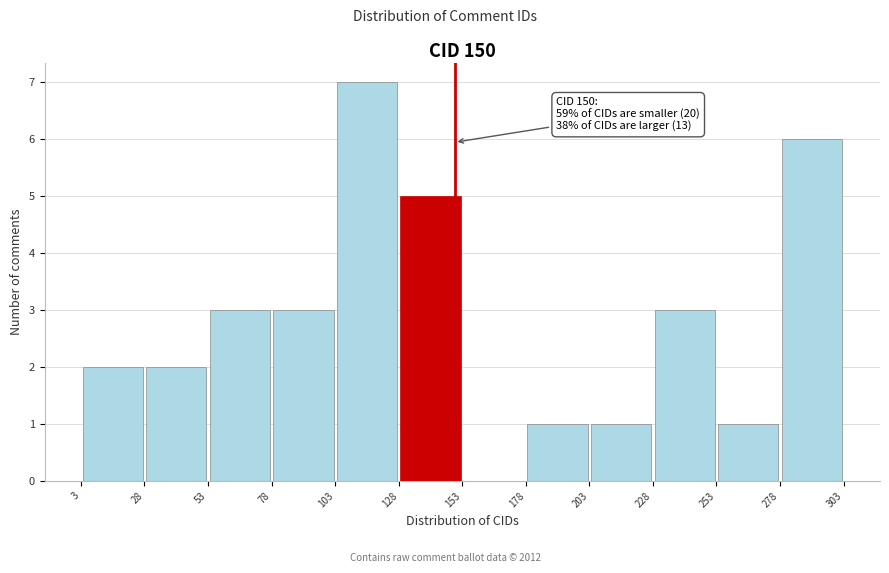

Over which range of the x-axis is the bar tallest?

103 to 128